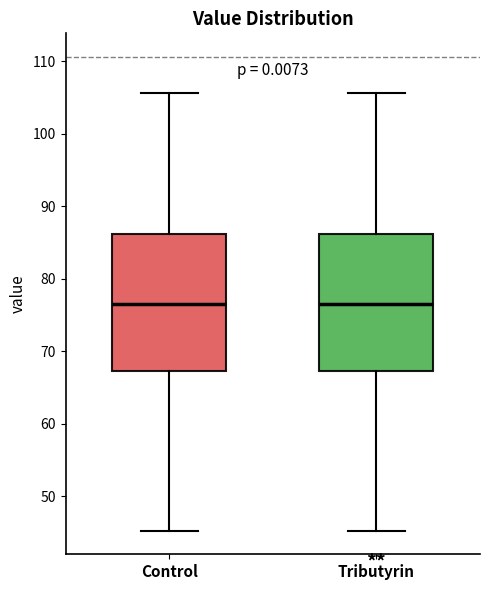

Reading left to right, transcribe this box plot: for each box, give where its median line is, the range the box spans, and where its two whiskers end, as read against the y-axis. The values are not printed on the chart, so give them approximately, as read against the axis.

Control: median 76, box 67 to 86, whiskers 45 to 106
Tributyrin: median 76, box 67 to 86, whiskers 45 to 106